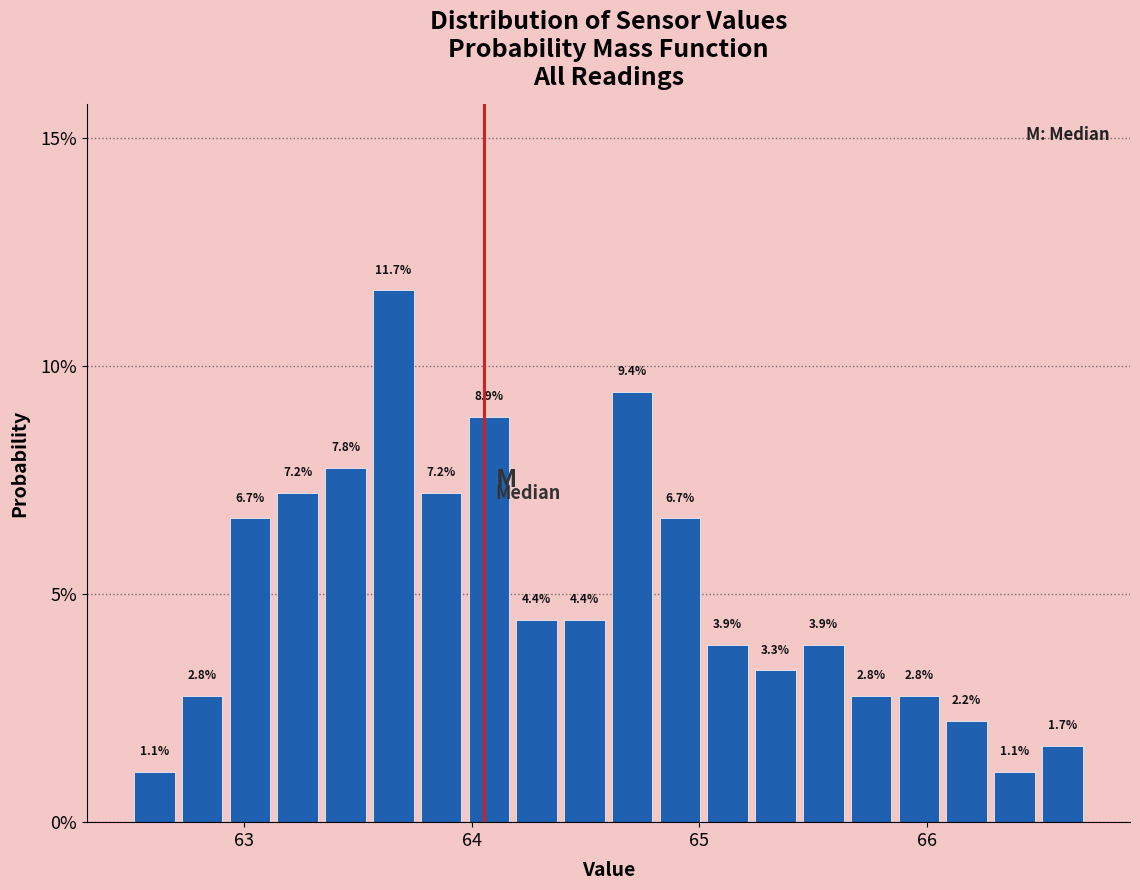

Around what value on the x-axis is the tallest bar? Give the approximate position of its centre, as read against the axis.

63.7